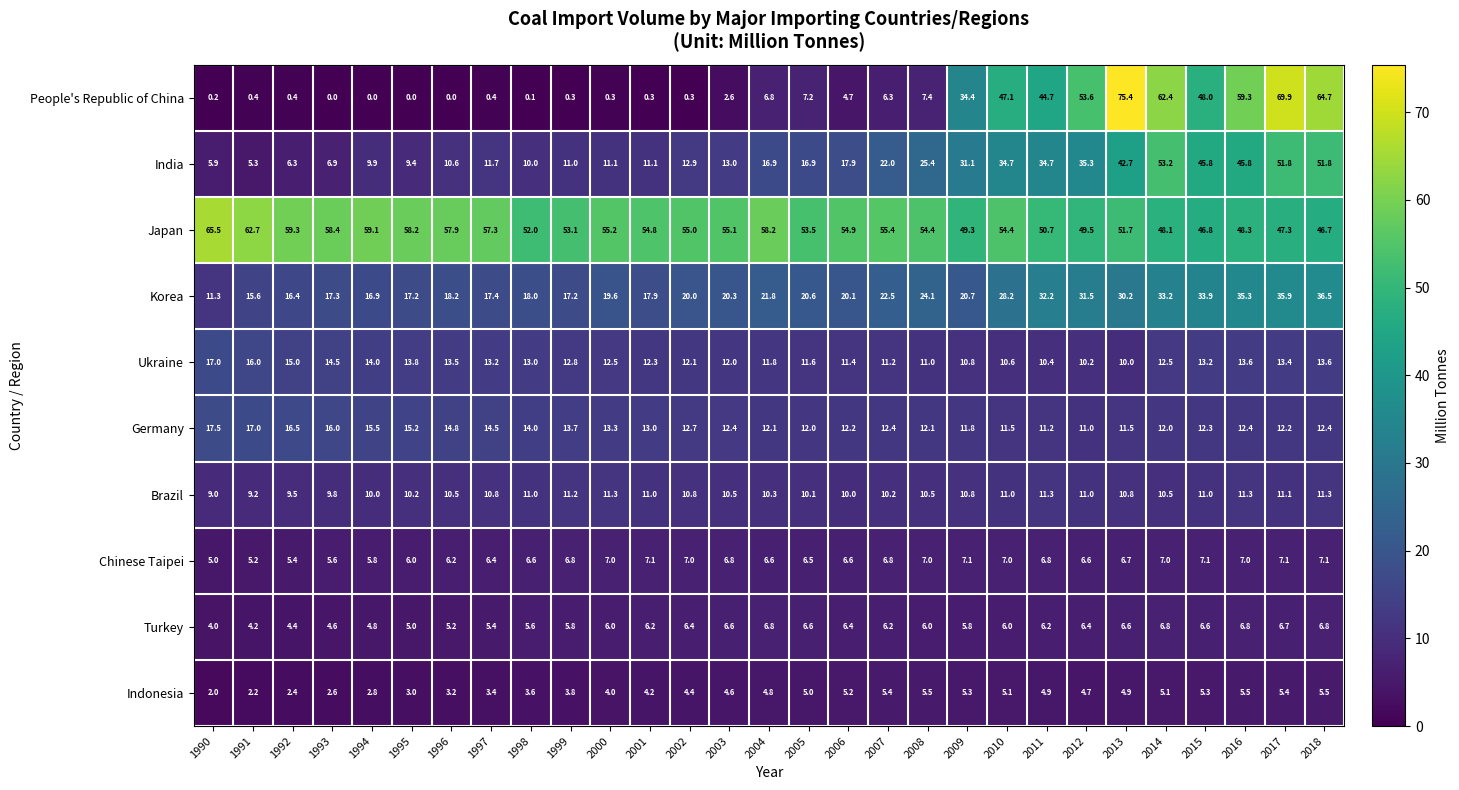

What is the average value of the Korea series?

23.1